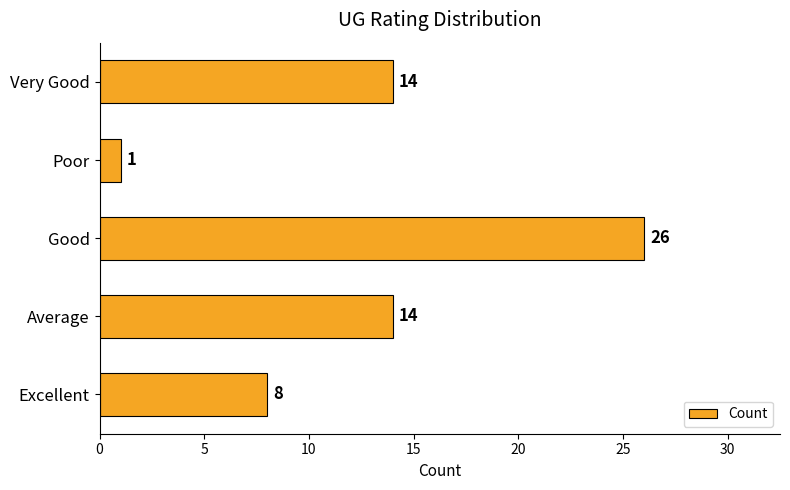

What is the sum of all values?

63